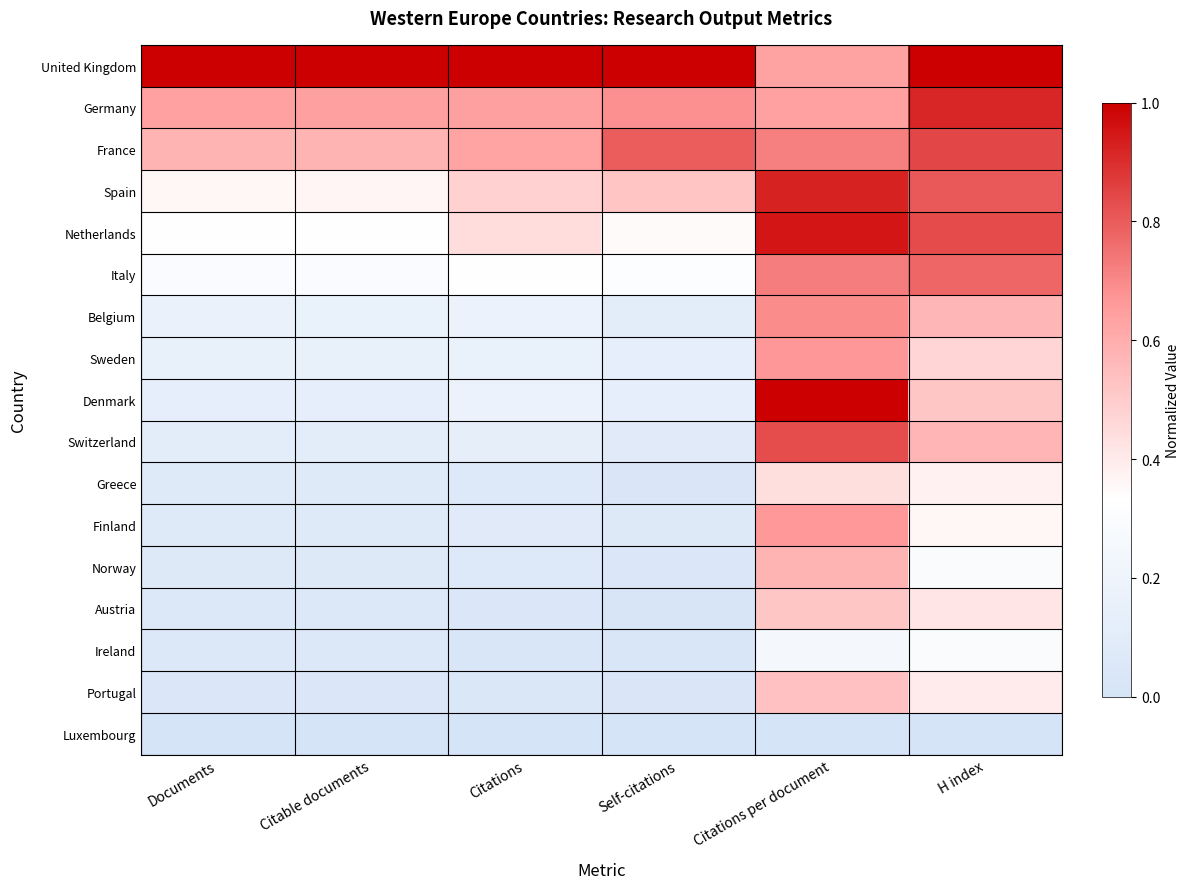

What is the total value across all series at Citations?

4.5